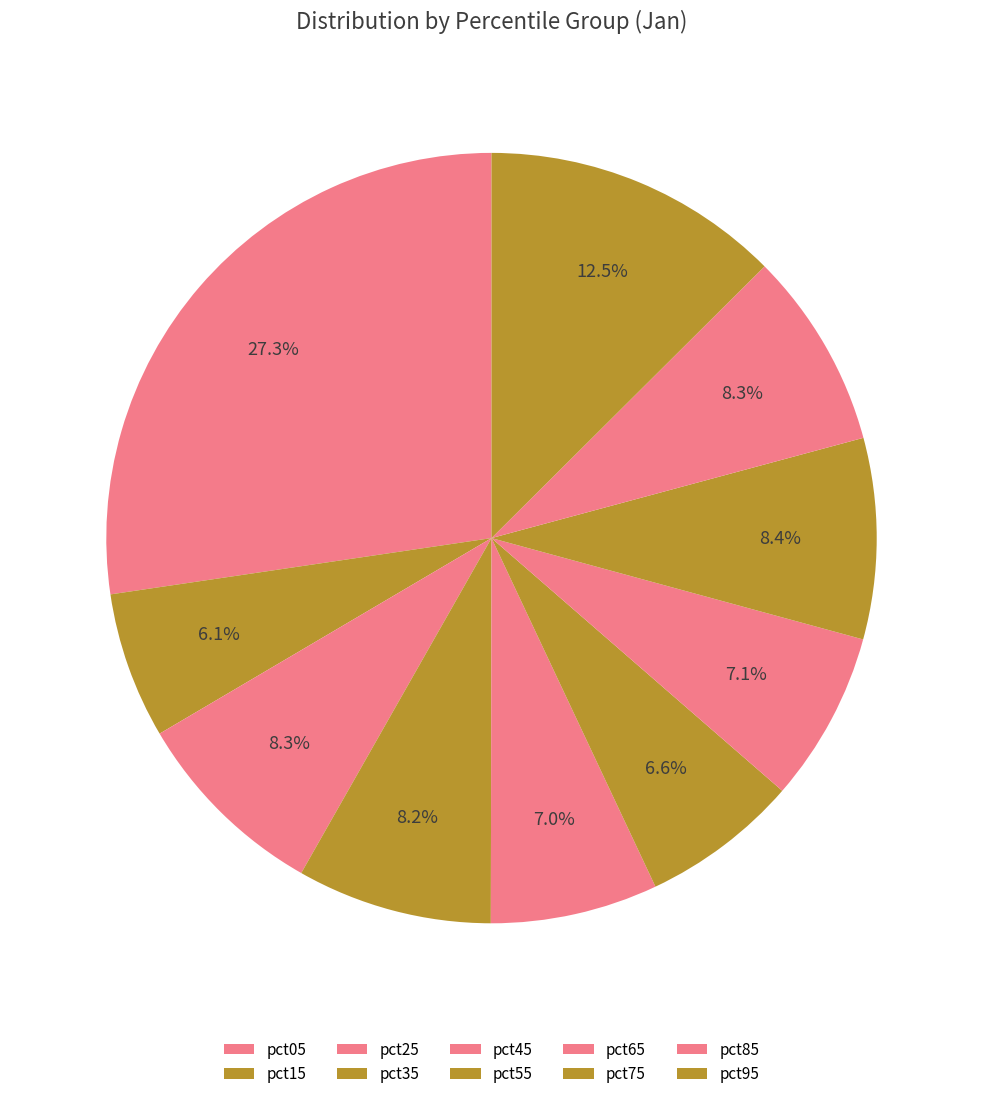

How much of the chart is everything except pct45?

93.0%